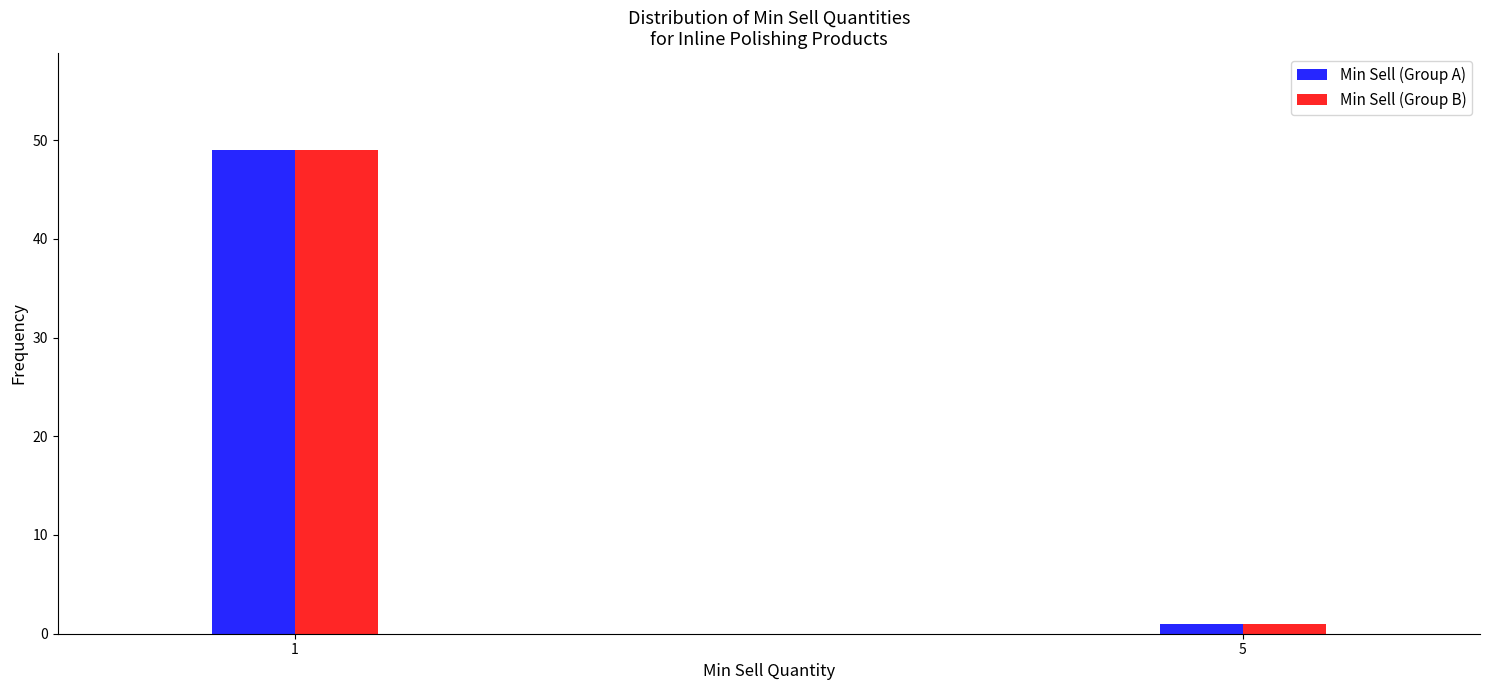

Reading left to right, transcribe all the data shown in this chart.

Min Sell (Group A): 1=49	5=1
Min Sell (Group B): 1=49	5=1